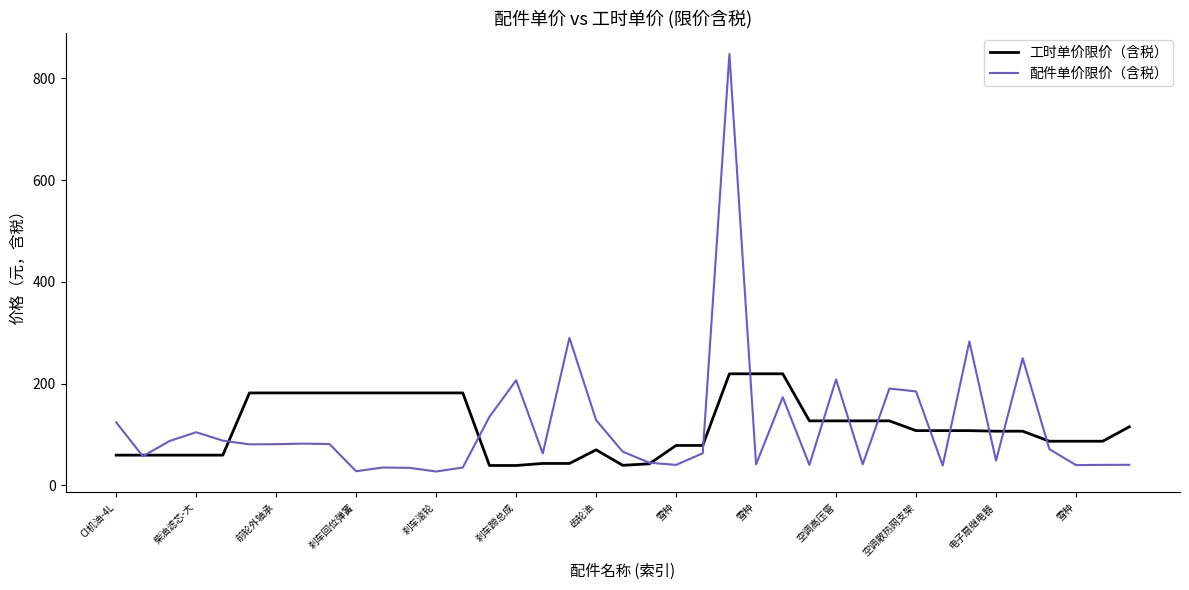

Which series has the widest spread of values?

配件单价限价（含税）